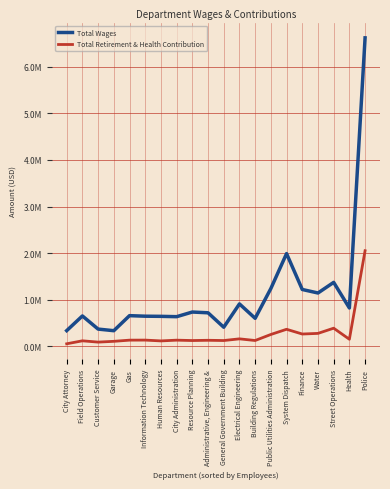

At how many categories does at least one series exceed 2658989?

1